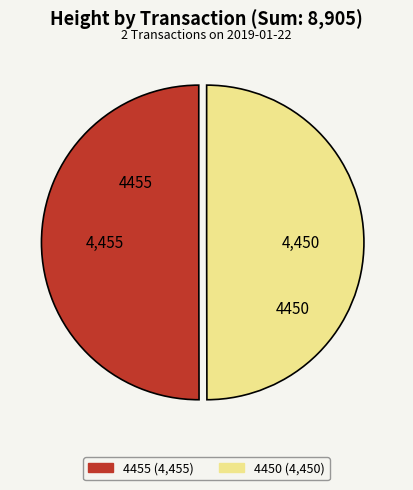

Is it true that 4455 is 50% of the pie?

True